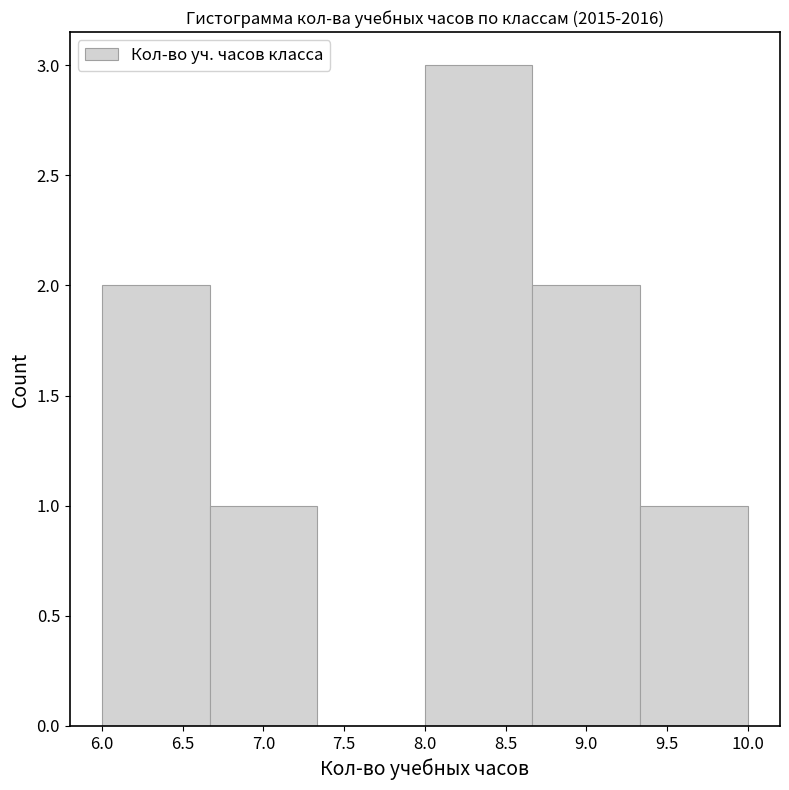

How tall is the bar that spans 6.00 to 6.65 on the x-axis? Neither the bar edges nor the heights are printed on the chart, so give them approximately, as read against the axes.

2